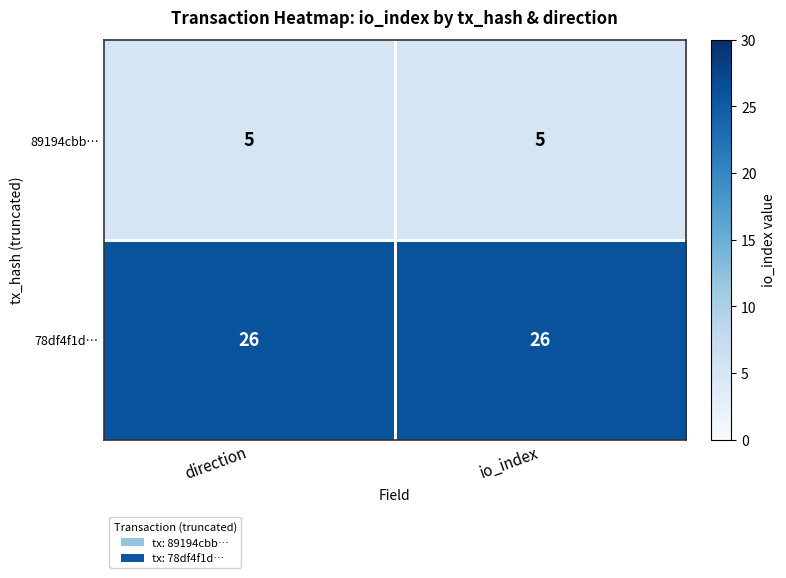

Which series has the largest total across all categories?

78df4f1d…